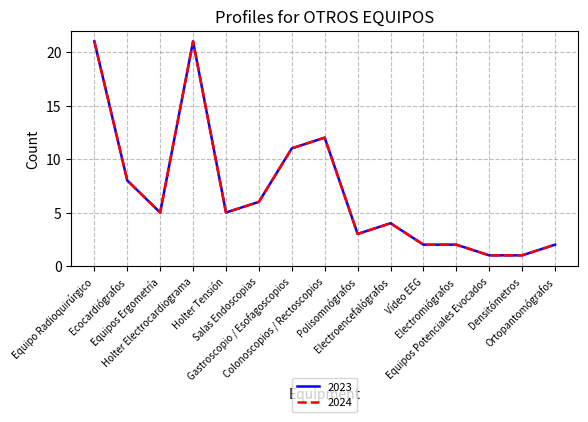

Is this an area chart (filled region under the line)?

No